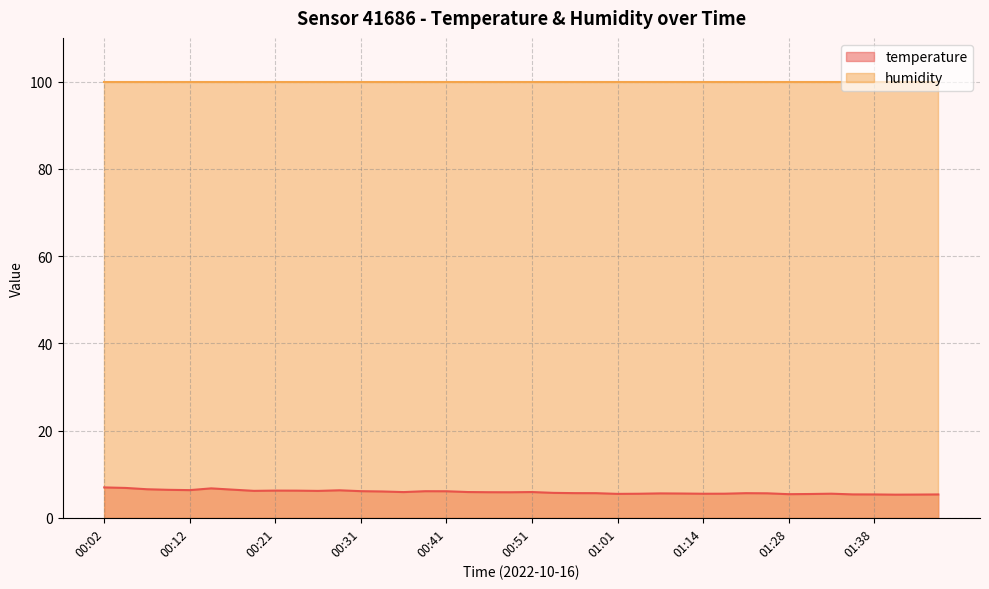

What is the ratio of the value at 01:01 to the value at 00:16?

0.8